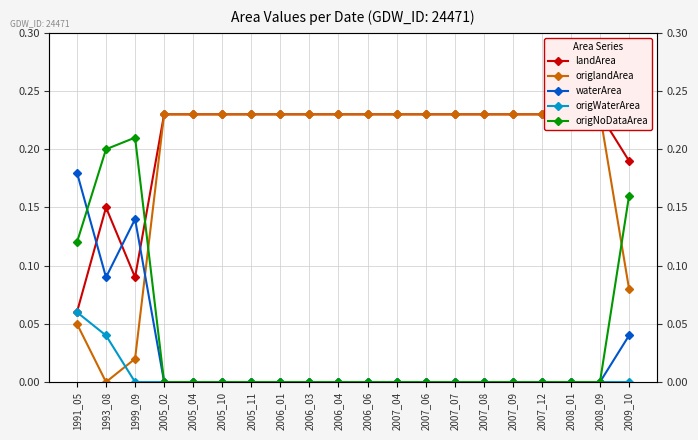

What is the greatest value displayed?

0.2